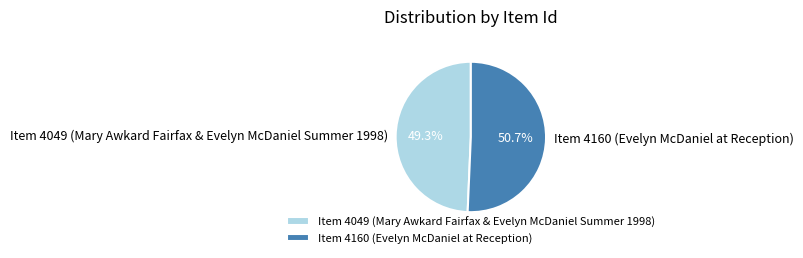

How many slices are in this pie chart?

2